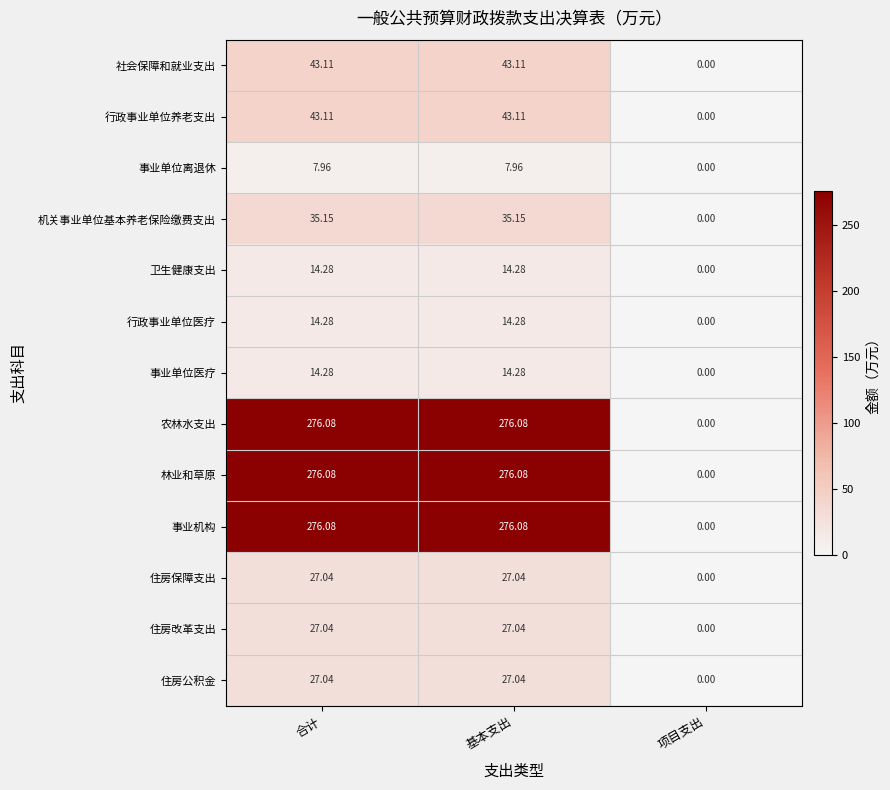

Count the number of categories in the chart.

3